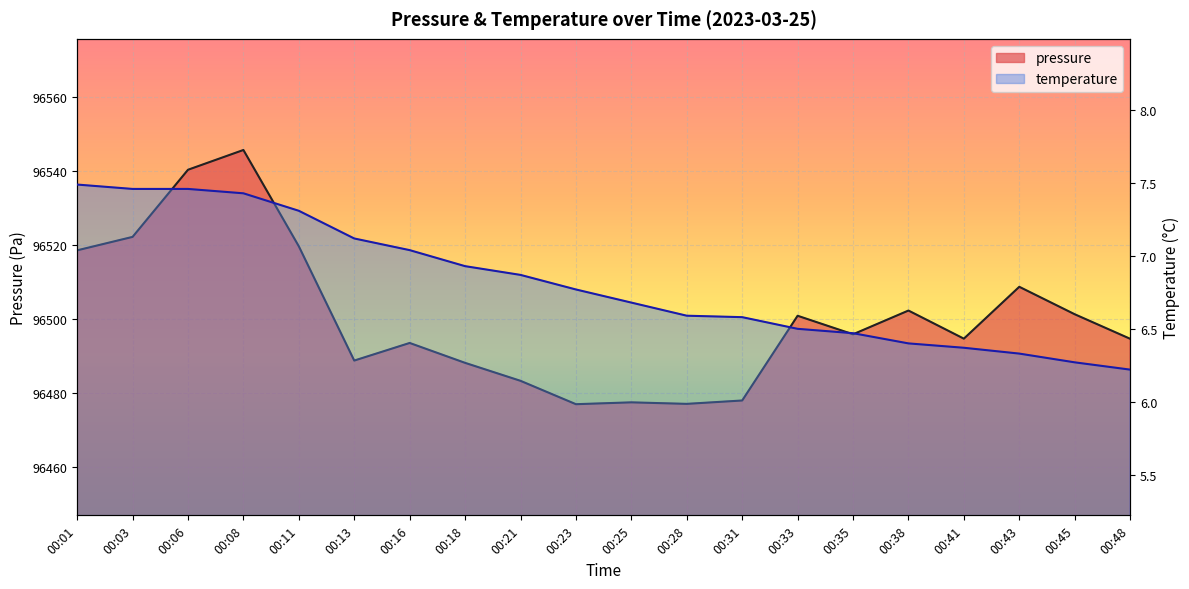

The value of temperature at 00:03 is 4.7. True or false?

False